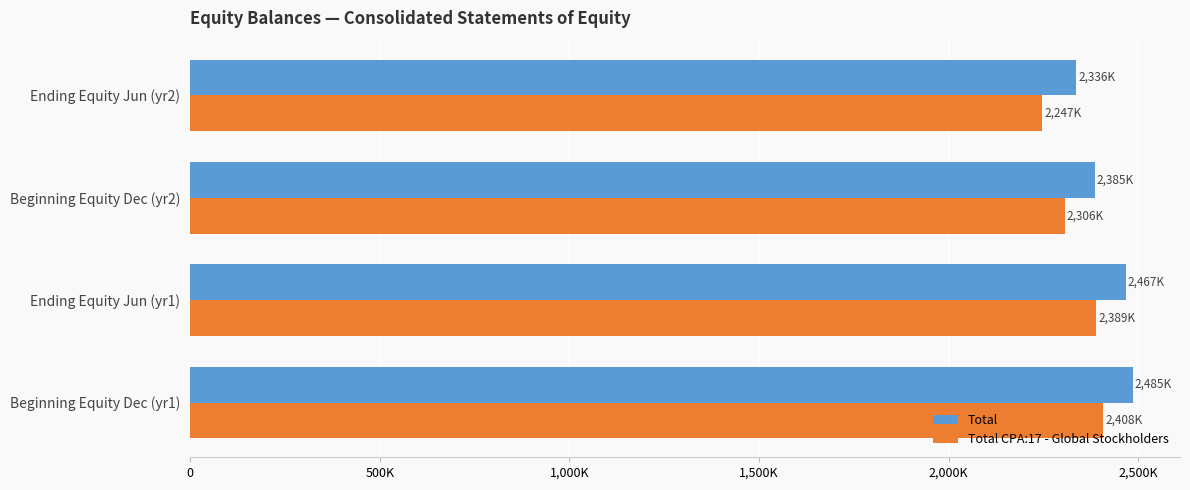

What are all the series names shown in the legend?

Total, Total CPA:17 - Global Stockholders